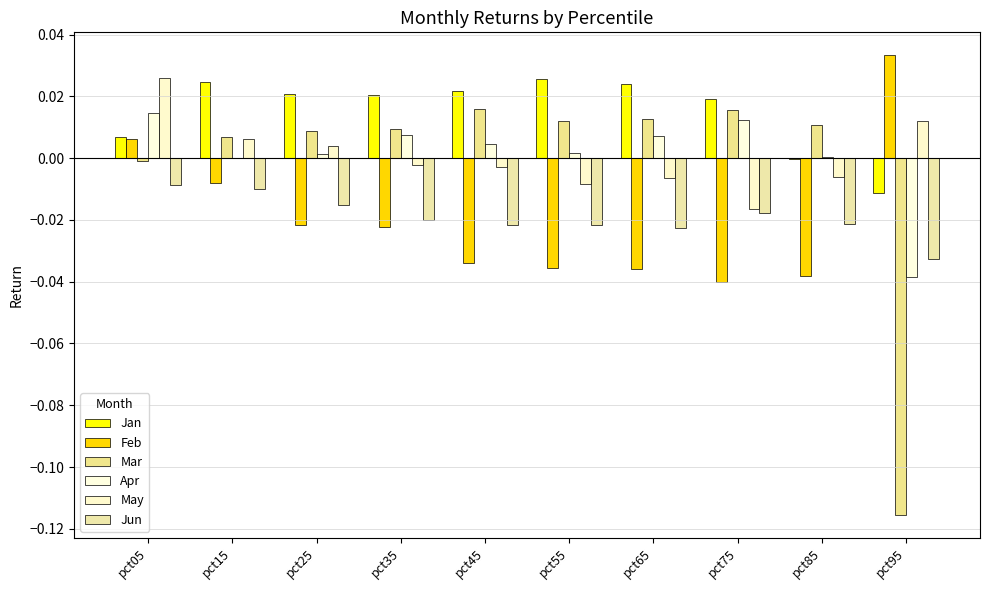

How many positive values does the Mar series have?

8